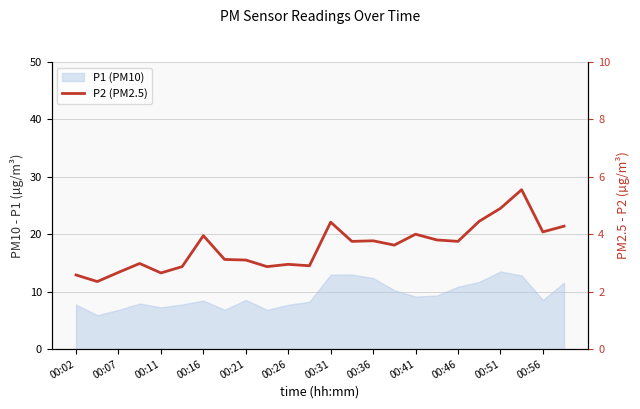

What is the smallest value displayed?

2.4